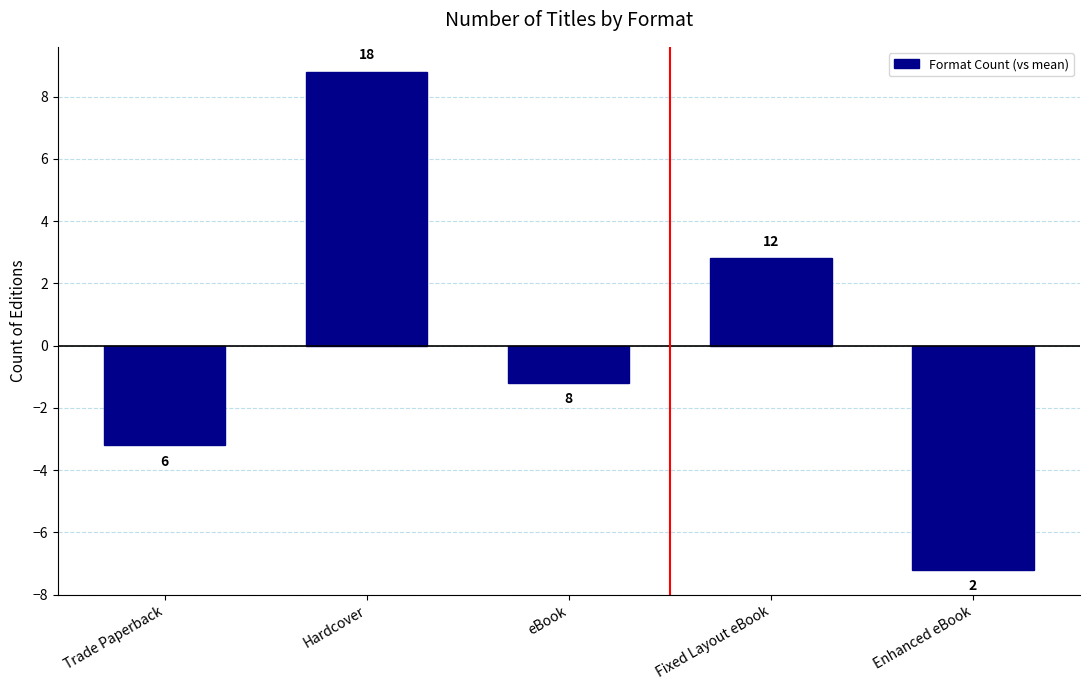

Is it true that the value at eBook is -0.7?

False